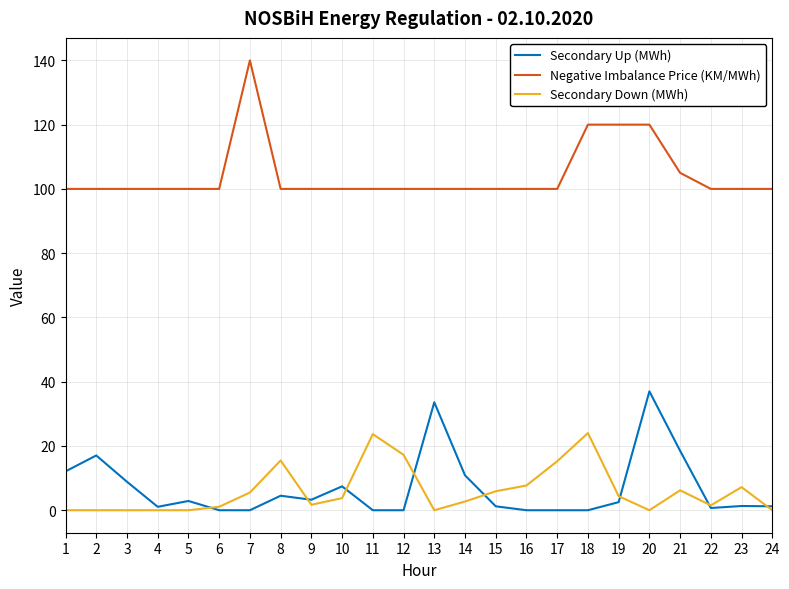

Count the number of categories in the chart.

24